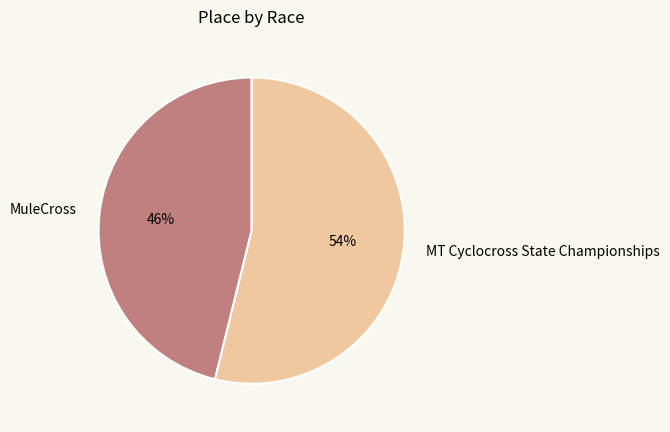

What percentage is the MT Cyclocross State Championships slice, to the nearest percent?

54%